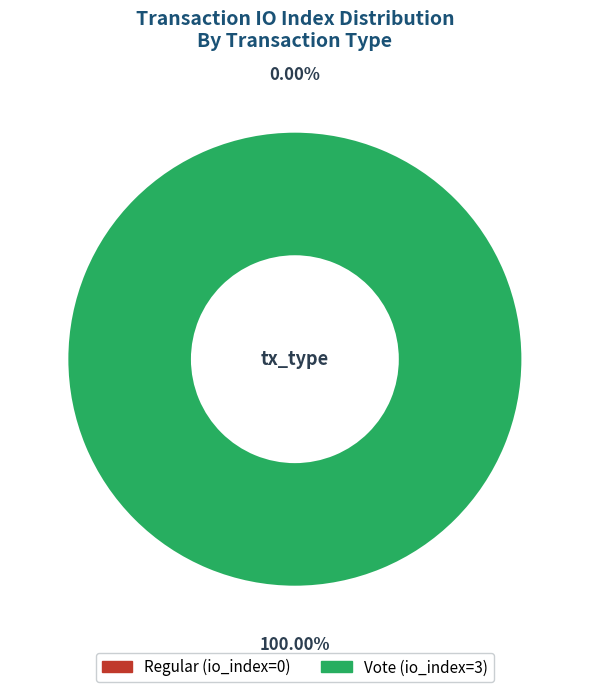

How many segments does this pie chart have?

2